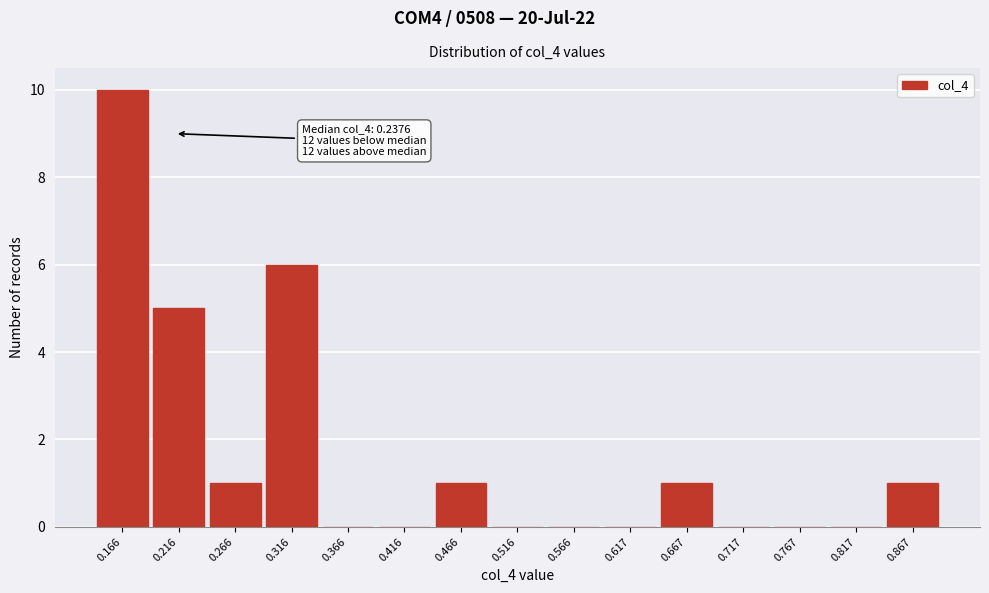

Reading right to left, transcribe all the data shown in this chart.

0.867=1	0.817=0	0.767=0	0.717=0	0.667=1	0.617=0	0.566=0	0.516=0	0.466=1	0.416=0	0.366=0	0.316=6	0.266=1	0.216=5	0.166=10